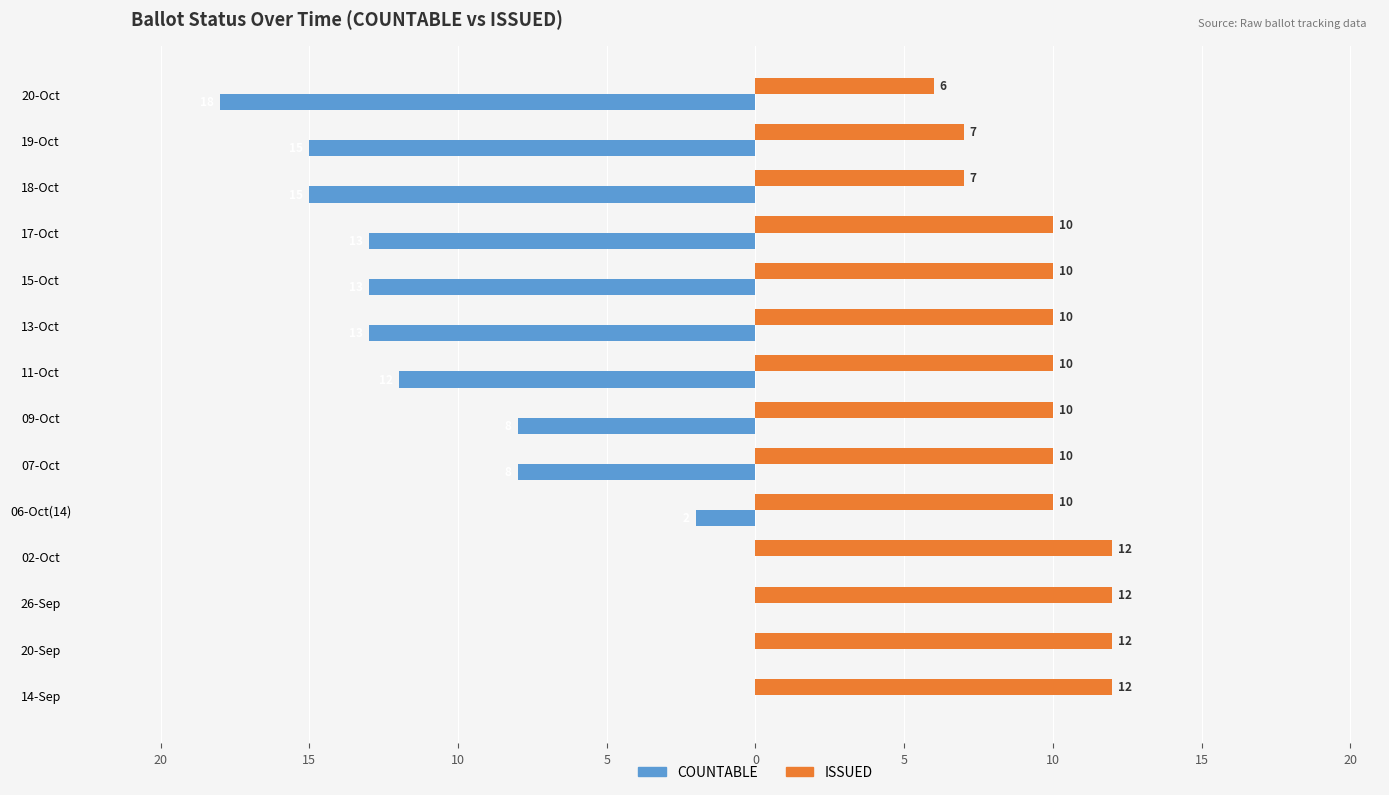

Reading right to left, list all the values displayed in this chart.

COUNTABLE: -18	-15	-15	-13	-13	-13	-12	-8	-8	-2	0	0	0	0
ISSUED: 6	7	7	10	10	10	10	10	10	10	12	12	12	12